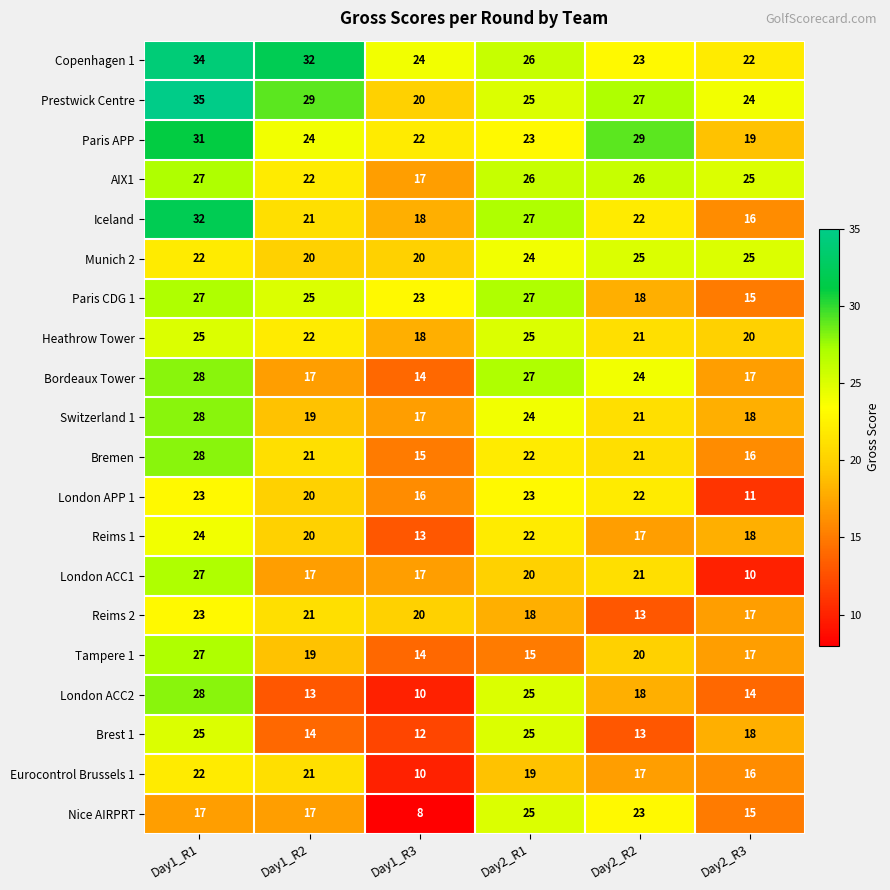

What is the greatest value displayed?

35